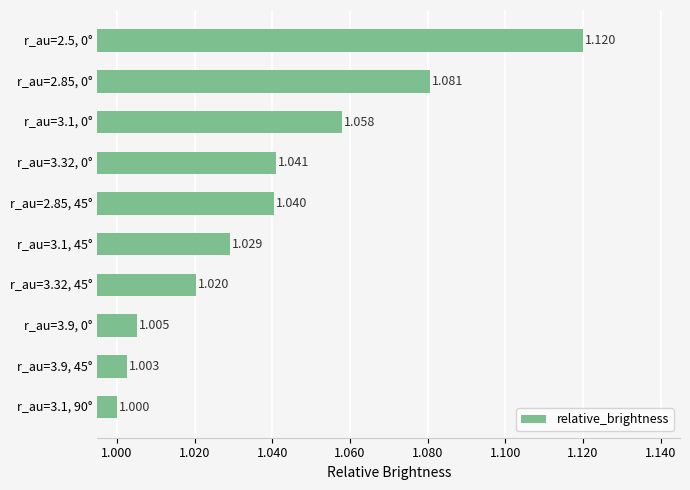

What is the difference between the maximum and minimum values?

0.1